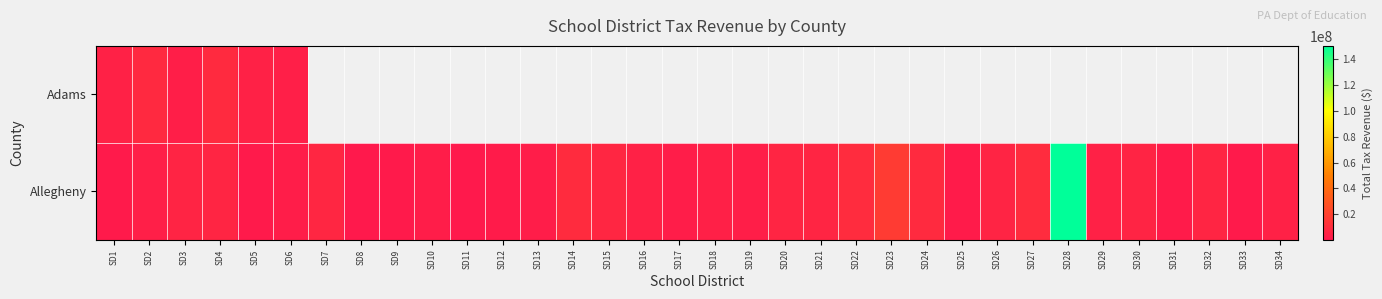

At which label does Allegheny first exceed 4799913?

SD3